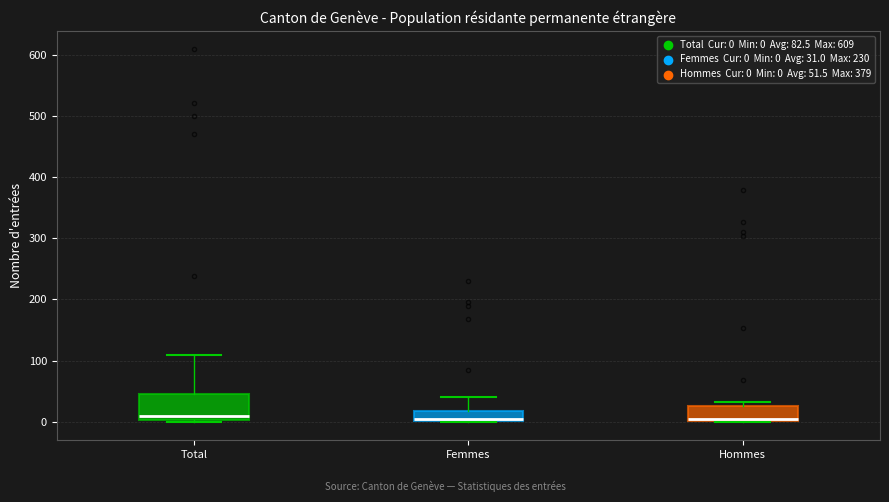

Reading left to right, read every box against the y-axis: the position of its median line, the range the box covers, and the ends of its whiskers. The values are not printed on the chart, so give them approximately, as read against the axis.

Total: median 10, box 0 to 50, whiskers 0 to 110
Femmes: median 0, box 0 to 20, whiskers 0 to 40
Hommes: median 10, box 0 to 30, whiskers 0 to 30 (just above the box's upper edge)